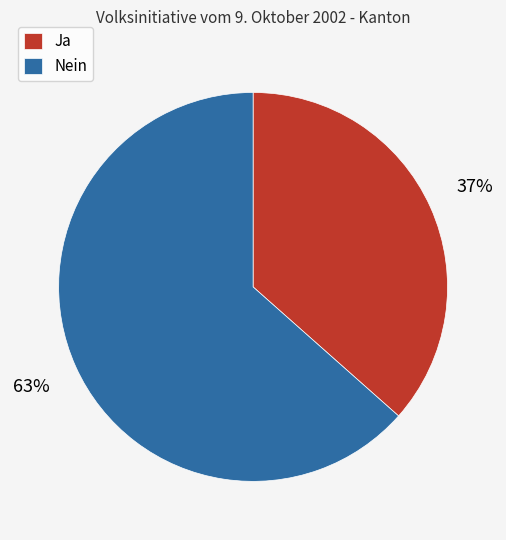

The Ja slice represents 42% of the pie. True or false?

False